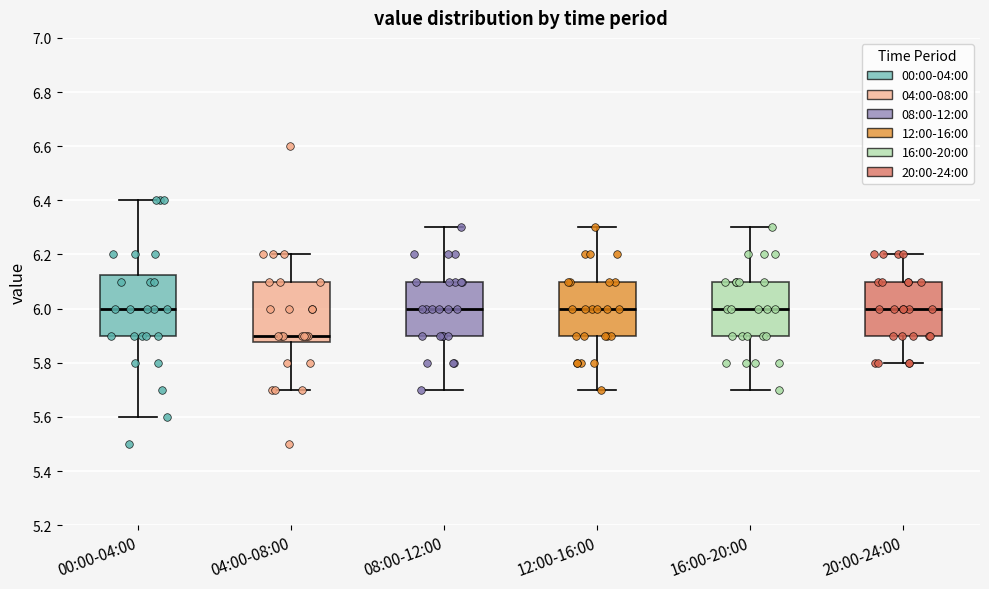

Reading left to right, transcribe this box plot: for each box, give where its median line is, the range the box spans, and where its two whiskers end, as read against the y-axis. The values are not printed on the chart, so give them approximately, as read against the axis.

00:00-04:00: median 6.00, box 5.90 to 6.12, whiskers 5.60 to 6.40
04:00-08:00: median 5.90, box 5.88 to 6.10, whiskers 5.70 to 6.20
08:00-12:00: median 6.00, box 5.90 to 6.10, whiskers 5.70 to 6.30
12:00-16:00: median 6.00, box 5.90 to 6.10, whiskers 5.70 to 6.30
16:00-20:00: median 6.00, box 5.90 to 6.10, whiskers 5.70 to 6.30
20:00-24:00: median 6.00, box 5.90 to 6.10, whiskers 5.80 to 6.20